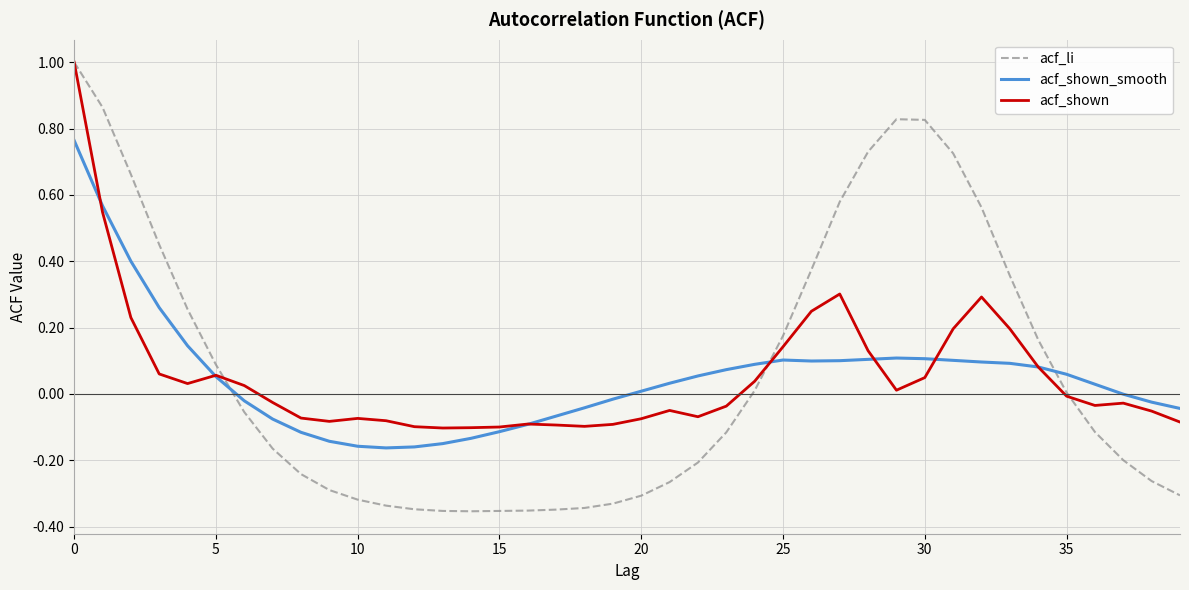

Which series has the largest total across all categories?

acf_li